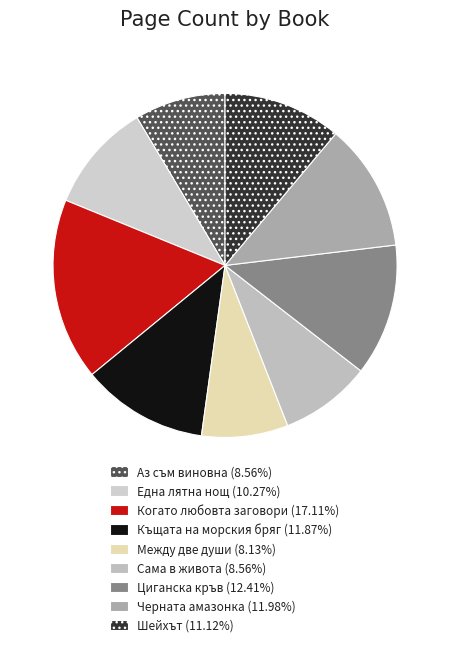

What is the total percentage of Циганска кръв and Черната амазонка?

24.4%